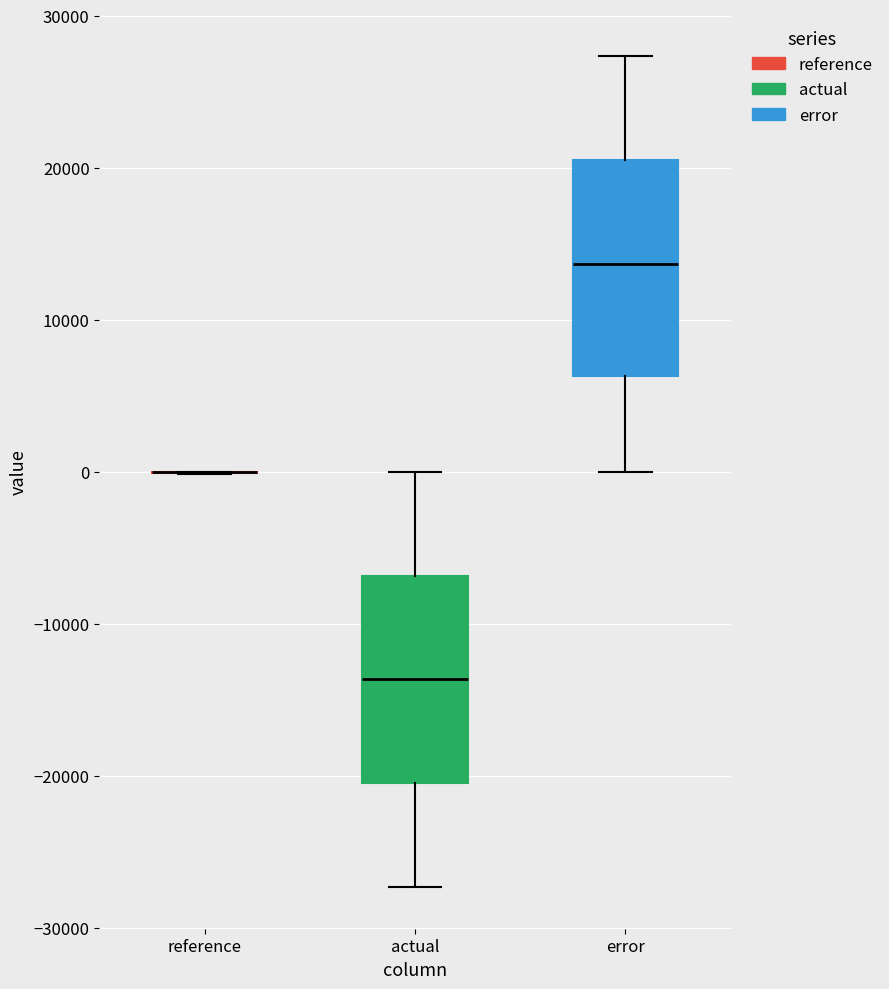

Reading left to right, transcribe this box plot: for each box, give where its median line is, the range the box spans, and where its two whiskers end, as read against the y-axis. The values are not printed on the chart, so give them approximately, as read against the axis.

reference: box collapsed to a line at 0, whiskers 0 to 0
actual: median -14000, box -20000 to -7000, whiskers -27000 to 0
error: median 14000, box 6000 to 20000, whiskers 0 to 27000